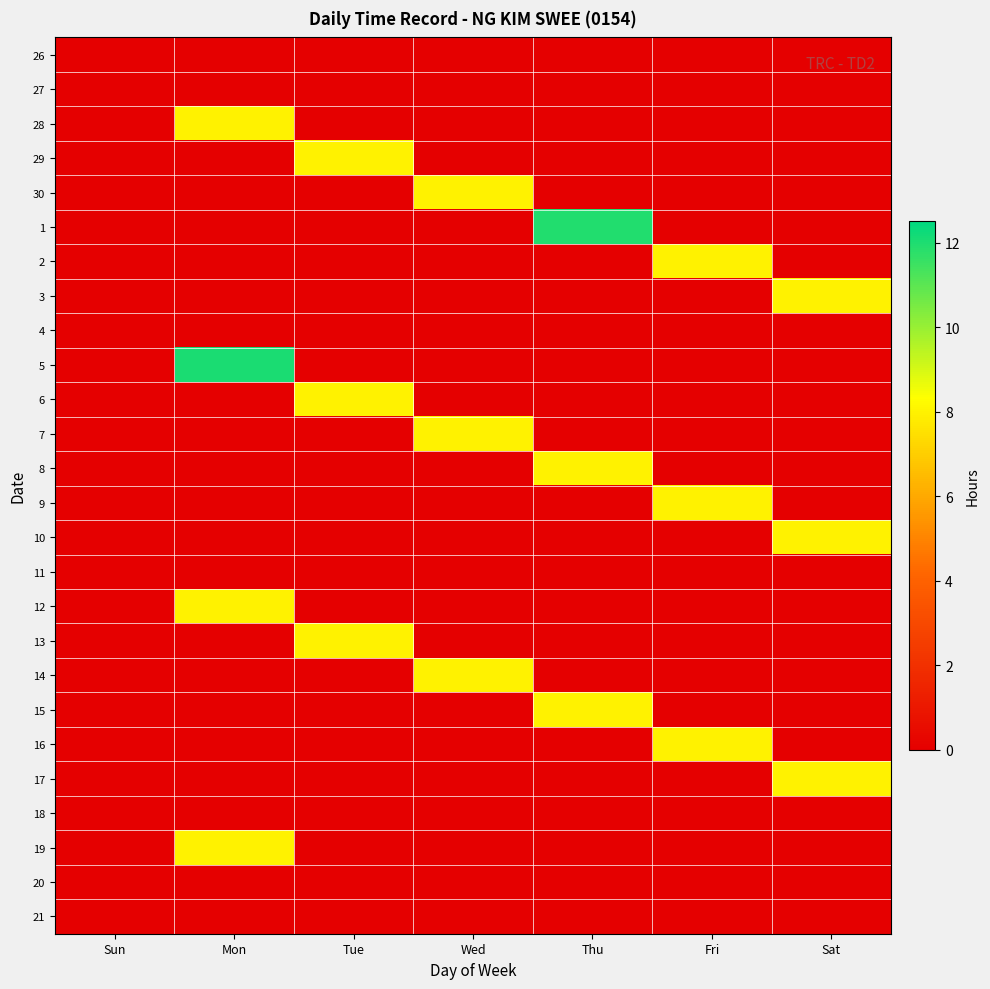

Reading left to right, what are all the values shown in this chart?

26: Sun=0.0	Mon=0.0	Tue=0.0	Wed=0.0	Thu=0.0	Fri=0.0	Sat=0.0
27: Sun=0.0	Mon=0.0	Tue=0.0	Wed=0.0	Thu=0.0	Fri=0.0	Sat=0.0
28: Sun=0.0	Mon=8.0	Tue=0.0	Wed=0.0	Thu=0.0	Fri=0.0	Sat=0.0
29: Sun=0.0	Mon=0.0	Tue=8.0	Wed=0.0	Thu=0.0	Fri=0.0	Sat=0.0
30: Sun=0.0	Mon=0.0	Tue=0.0	Wed=8.0	Thu=0.0	Fri=0.0	Sat=0.0
1: Sun=0.0	Mon=0.0	Tue=0.0	Wed=0.0	Thu=11.9	Fri=0.0	Sat=0.0
2: Sun=0.0	Mon=0.0	Tue=0.0	Wed=0.0	Thu=0.0	Fri=8.0	Sat=0.0
3: Sun=0.0	Mon=0.0	Tue=0.0	Wed=0.0	Thu=0.0	Fri=0.0	Sat=8.0
4: Sun=0.0	Mon=0.0	Tue=0.0	Wed=0.0	Thu=0.0	Fri=0.0	Sat=0.0
5: Sun=0.0	Mon=12.0	Tue=0.0	Wed=0.0	Thu=0.0	Fri=0.0	Sat=0.0
6: Sun=0.0	Mon=0.0	Tue=8.0	Wed=0.0	Thu=0.0	Fri=0.0	Sat=0.0
7: Sun=0.0	Mon=0.0	Tue=0.0	Wed=8.0	Thu=0.0	Fri=0.0	Sat=0.0
8: Sun=0.0	Mon=0.0	Tue=0.0	Wed=0.0	Thu=8.0	Fri=0.0	Sat=0.0
9: Sun=0.0	Mon=0.0	Tue=0.0	Wed=0.0	Thu=0.0	Fri=8.0	Sat=0.0
10: Sun=0.0	Mon=0.0	Tue=0.0	Wed=0.0	Thu=0.0	Fri=0.0	Sat=8.0
11: Sun=0.0	Mon=0.0	Tue=0.0	Wed=0.0	Thu=0.0	Fri=0.0	Sat=0.0
12: Sun=0.0	Mon=8.0	Tue=0.0	Wed=0.0	Thu=0.0	Fri=0.0	Sat=0.0
13: Sun=0.0	Mon=0.0	Tue=8.0	Wed=0.0	Thu=0.0	Fri=0.0	Sat=0.0
14: Sun=0.0	Mon=0.0	Tue=0.0	Wed=8.0	Thu=0.0	Fri=0.0	Sat=0.0
15: Sun=0.0	Mon=0.0	Tue=0.0	Wed=0.0	Thu=8.0	Fri=0.0	Sat=0.0
16: Sun=0.0	Mon=0.0	Tue=0.0	Wed=0.0	Thu=0.0	Fri=8.0	Sat=0.0
17: Sun=0.0	Mon=0.0	Tue=0.0	Wed=0.0	Thu=0.0	Fri=0.0	Sat=8.0
18: Sun=0.0	Mon=0.0	Tue=0.0	Wed=0.0	Thu=0.0	Fri=0.0	Sat=0.0
19: Sun=0.0	Mon=8.0	Tue=0.0	Wed=0.0	Thu=0.0	Fri=0.0	Sat=0.0
20: Sun=0.0	Mon=0.0	Tue=0.0	Wed=0.0	Thu=0.0	Fri=0.0	Sat=0.0
21: Sun=0.0	Mon=0.0	Tue=0.0	Wed=0.0	Thu=0.0	Fri=0.0	Sat=0.0